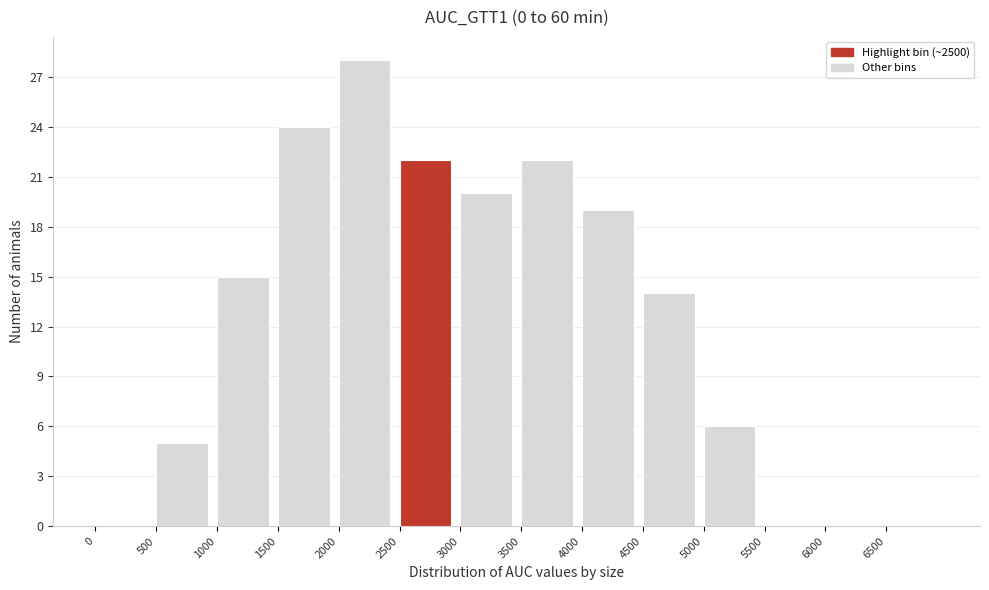

What is the height of the bar covering 2500 to 3000 on the x-axis? The values are not printed on the chart, so give them approximately, as read against the axis.

22